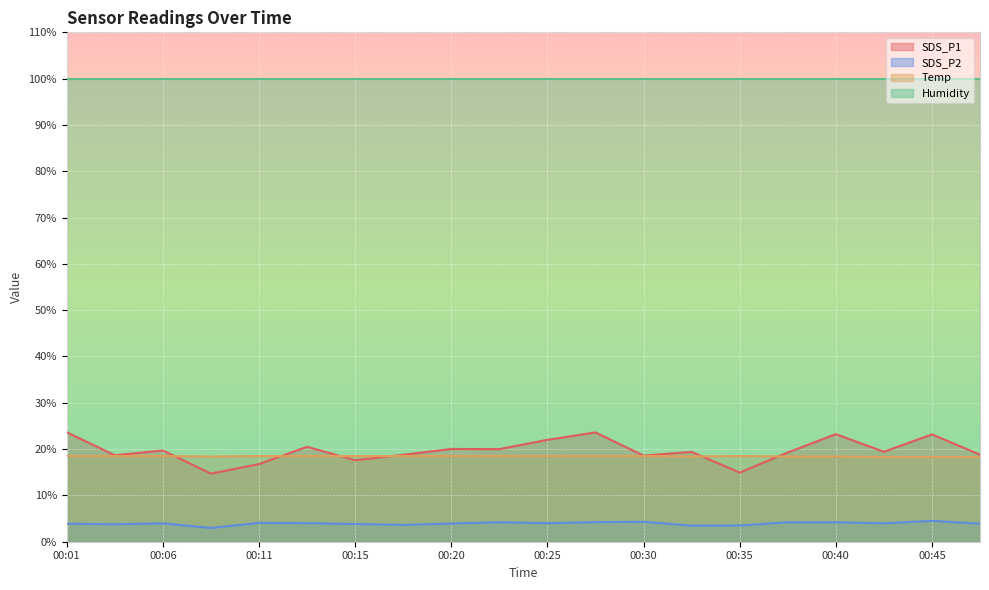

Is it true that SDS_P2 equals 1.4 at 00:01?

False